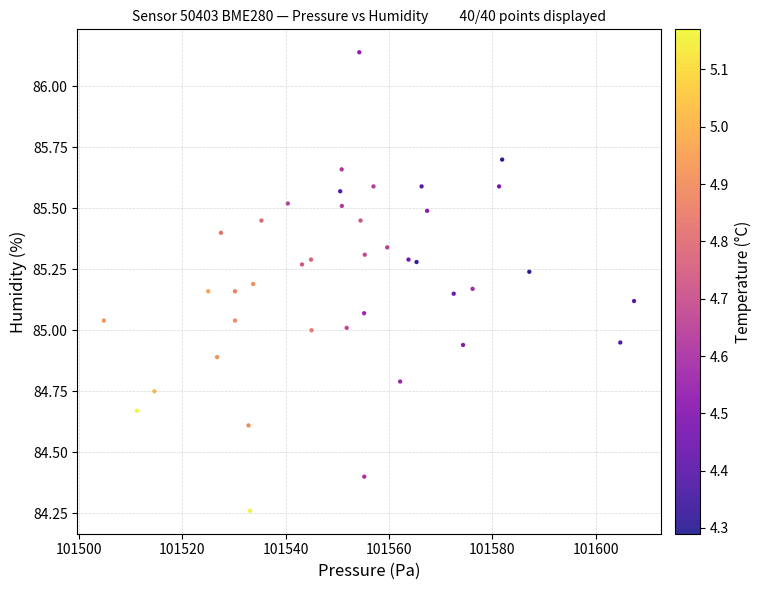

What is the range of Y values (max minus min)?

1.9